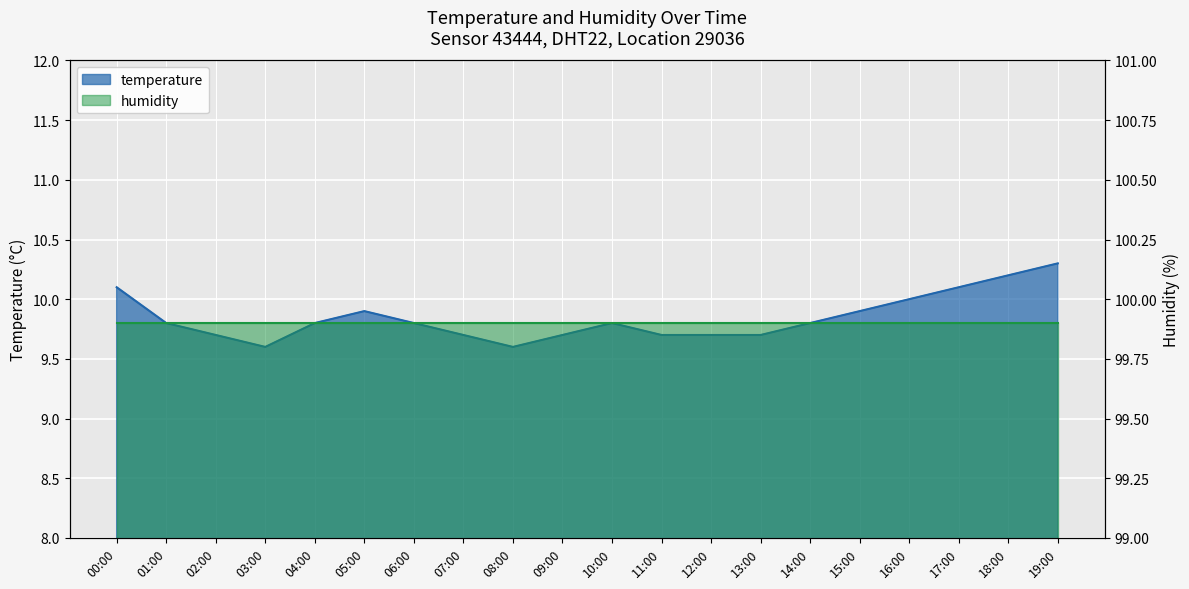

What is the difference between the maximum and minimum values?

0.7